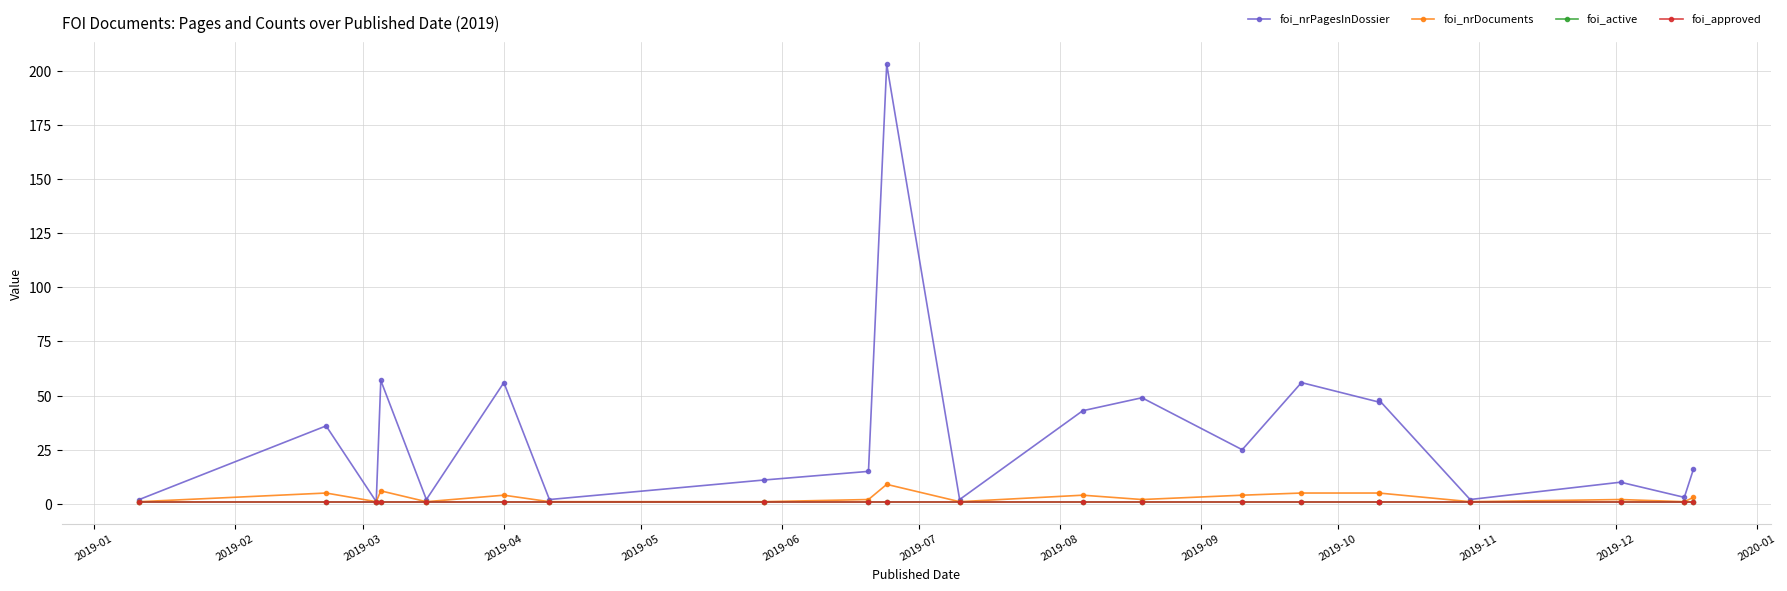

What are all the series names shown in the legend?

foi_nrPagesInDossier, foi_nrDocuments, foi_active, foi_approved